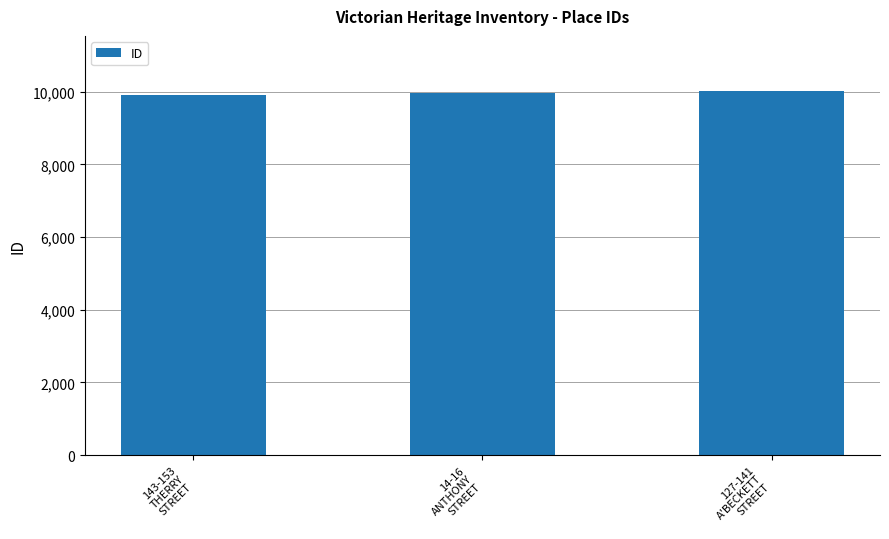

What position from the left is 127-141
A'BECKETT
STREET?

3